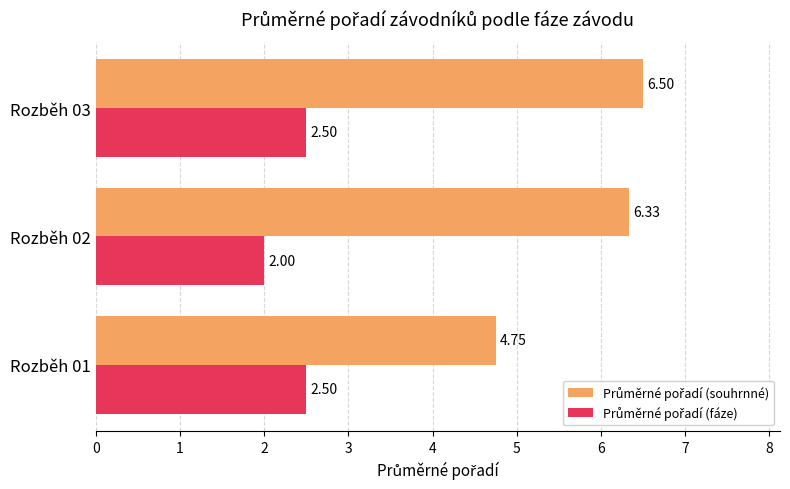

At how many categories does at least one series exceed 2?

3